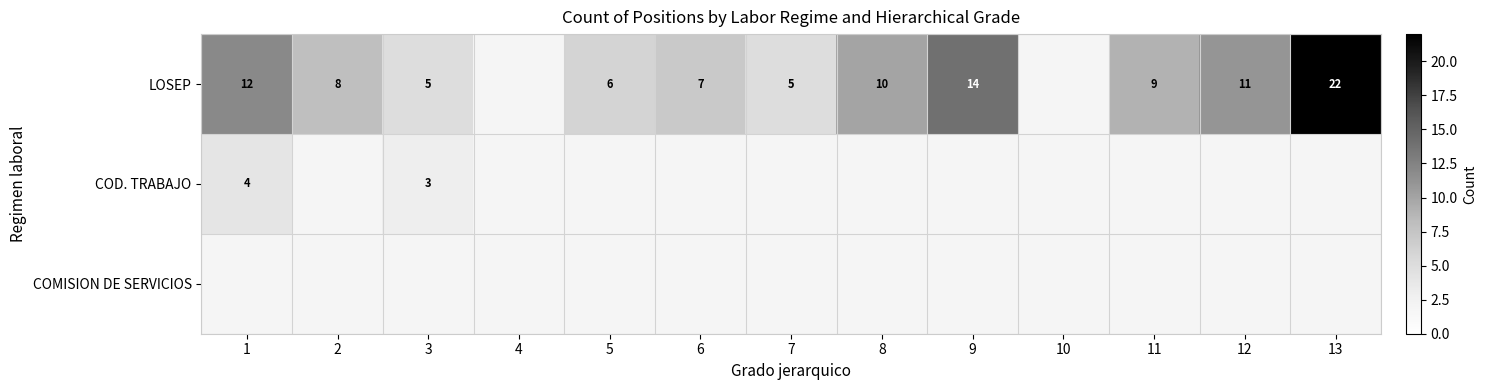

True or false: COD. TRABAJO has a value of 7 at 1.

False